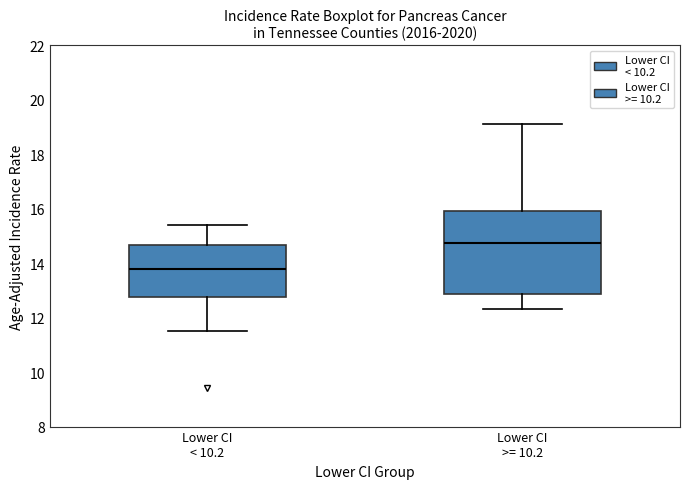

Which box's median line is the lowest?

Lower CI < 10.2